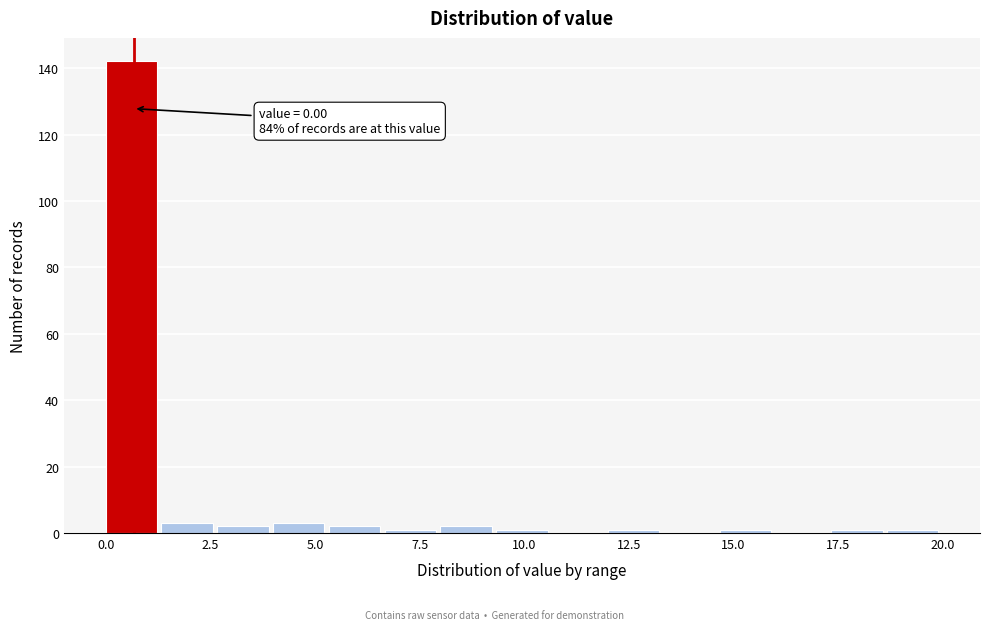

Read against the x-axis, roughly where is the centre of the tallest bar?

0.5